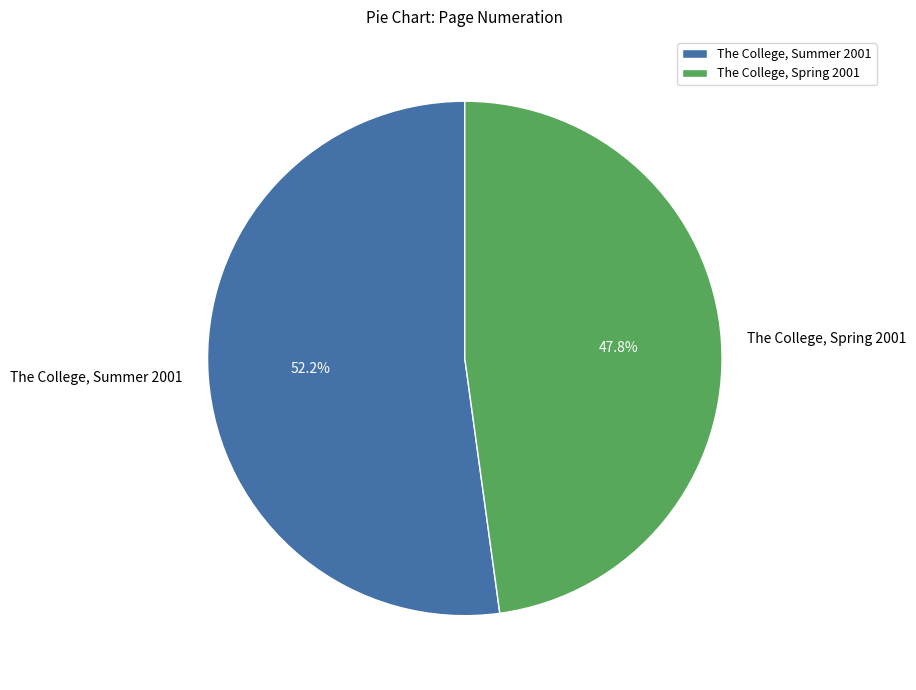

Between The College, Summer 2001 and The College, Spring 2001, which is larger?

The College, Summer 2001